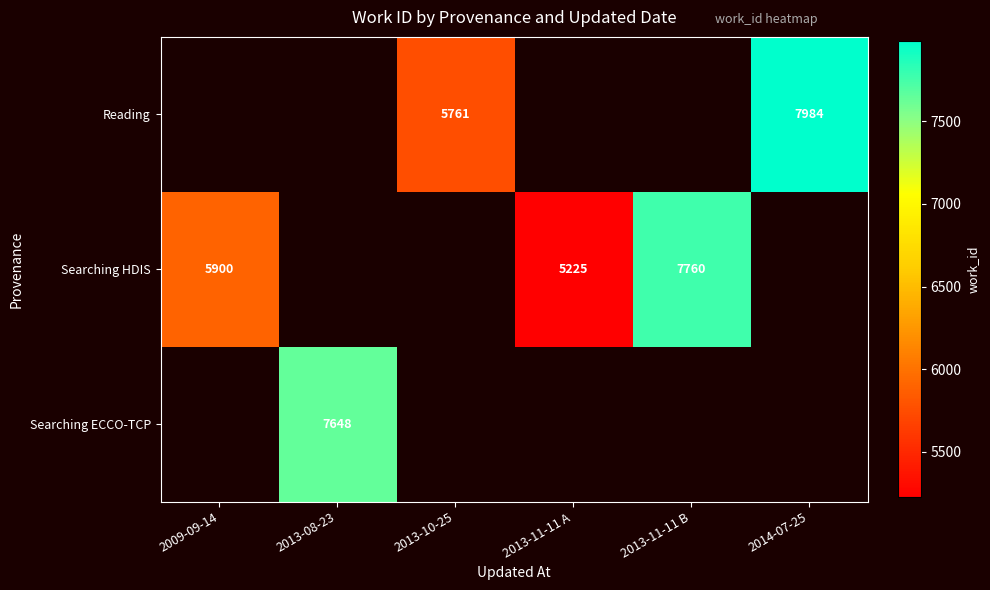

Is it true that Searching HDIS equals 10090 at 2009-09-14?

False